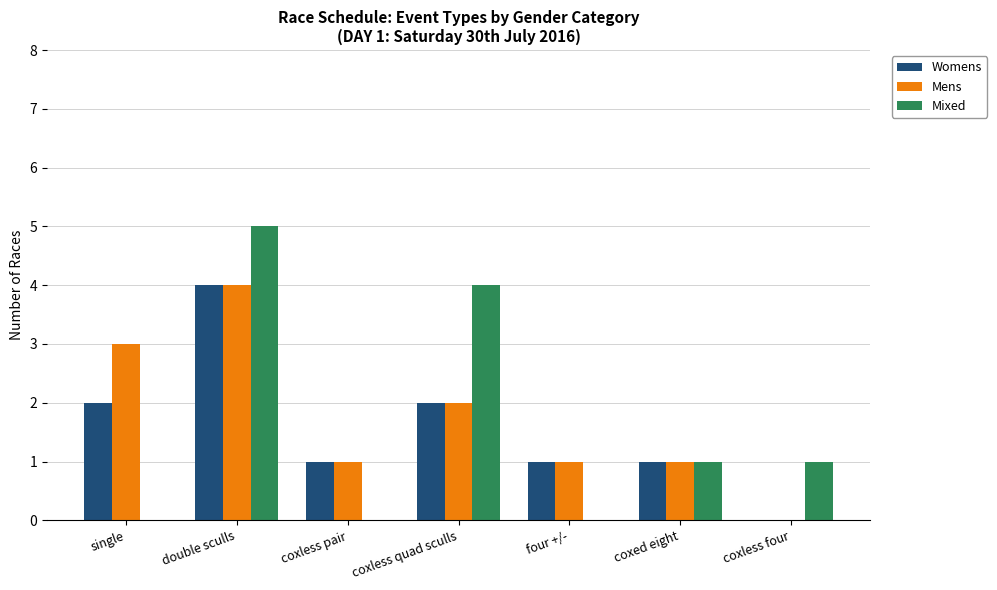

What is the average value of the Mens series?

2